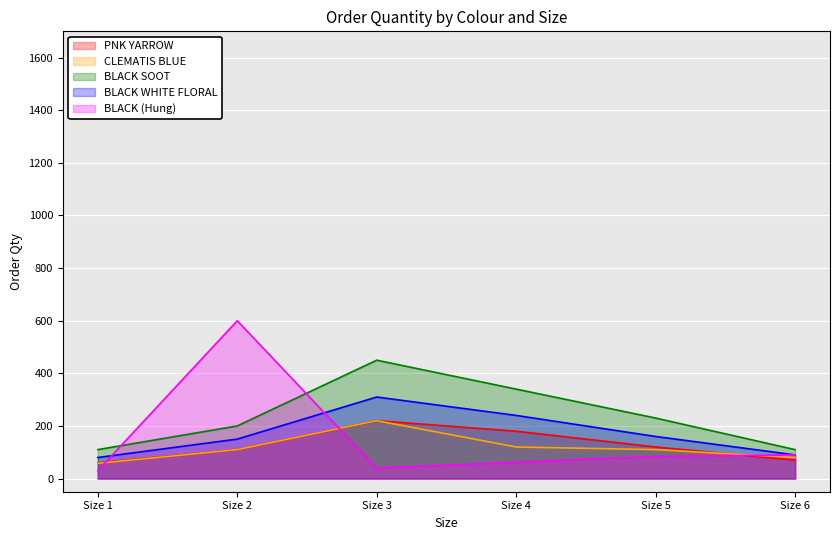

True or false: BLACK (Hung) has more than 2 interior local peaks.

False